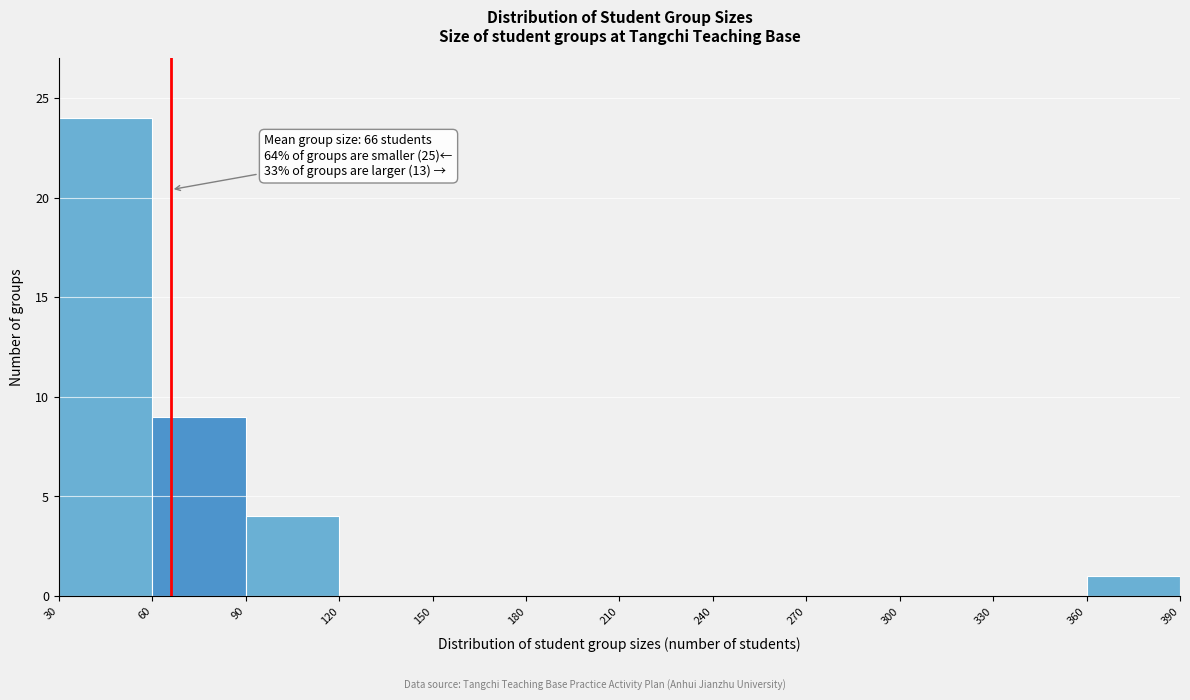

Which range on the x-axis has the tallest bar?

30 to 60